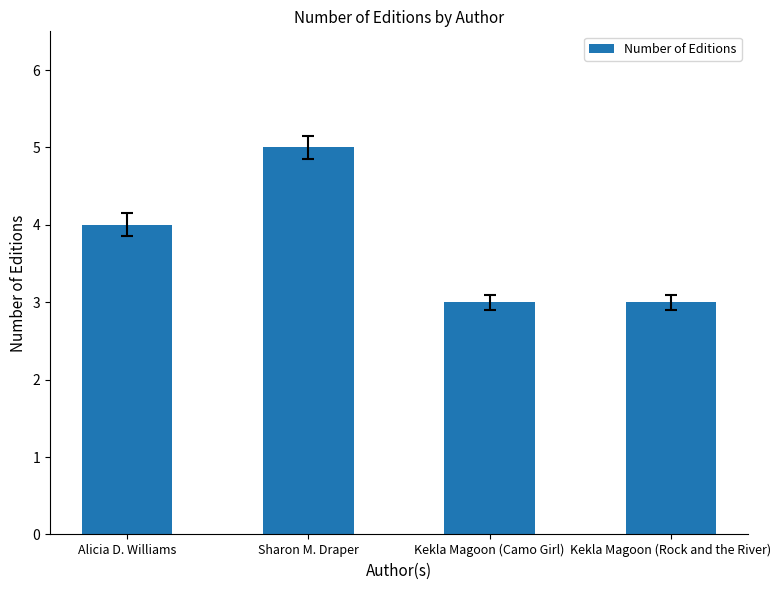

The value at Kekla Magoon (Rock and the River) is 3. True or false?

True